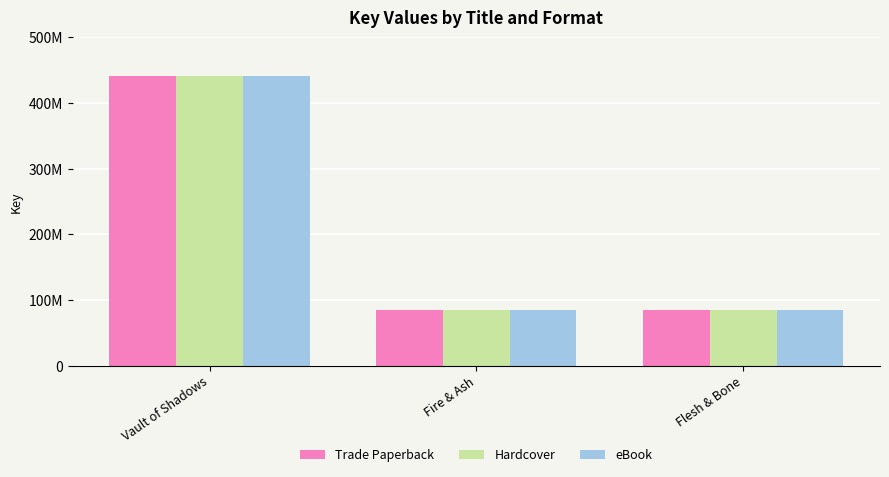

At which category is the sum across all series the highest?

Vault of Shadows